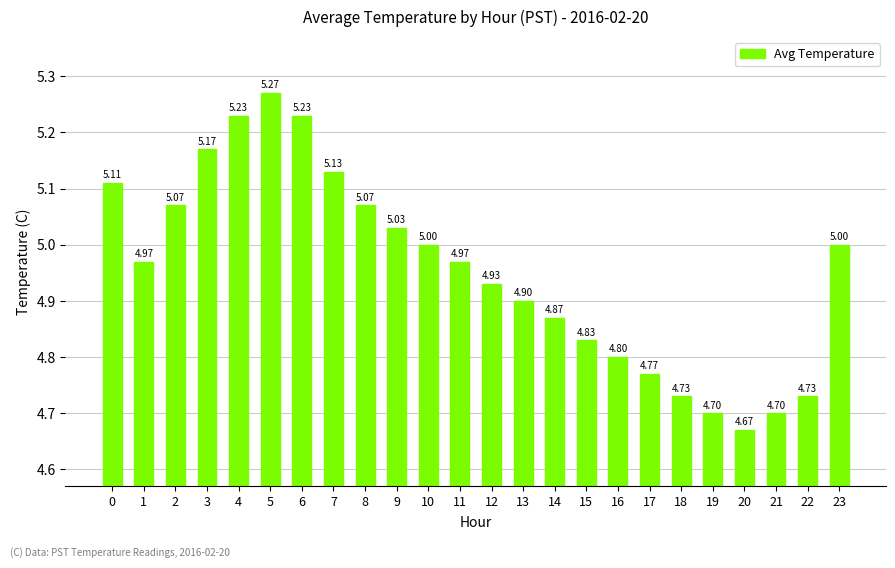

Which category has the highest value across all series?

5